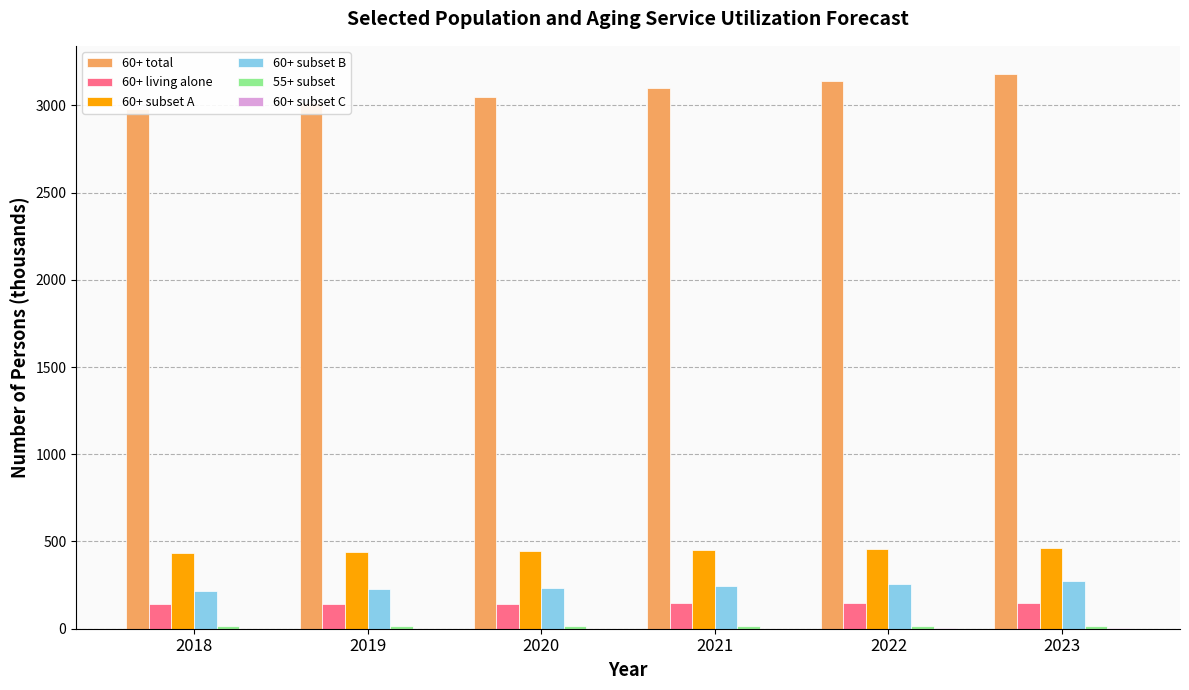

Read the 60+ subset C value at 2023.

1.4